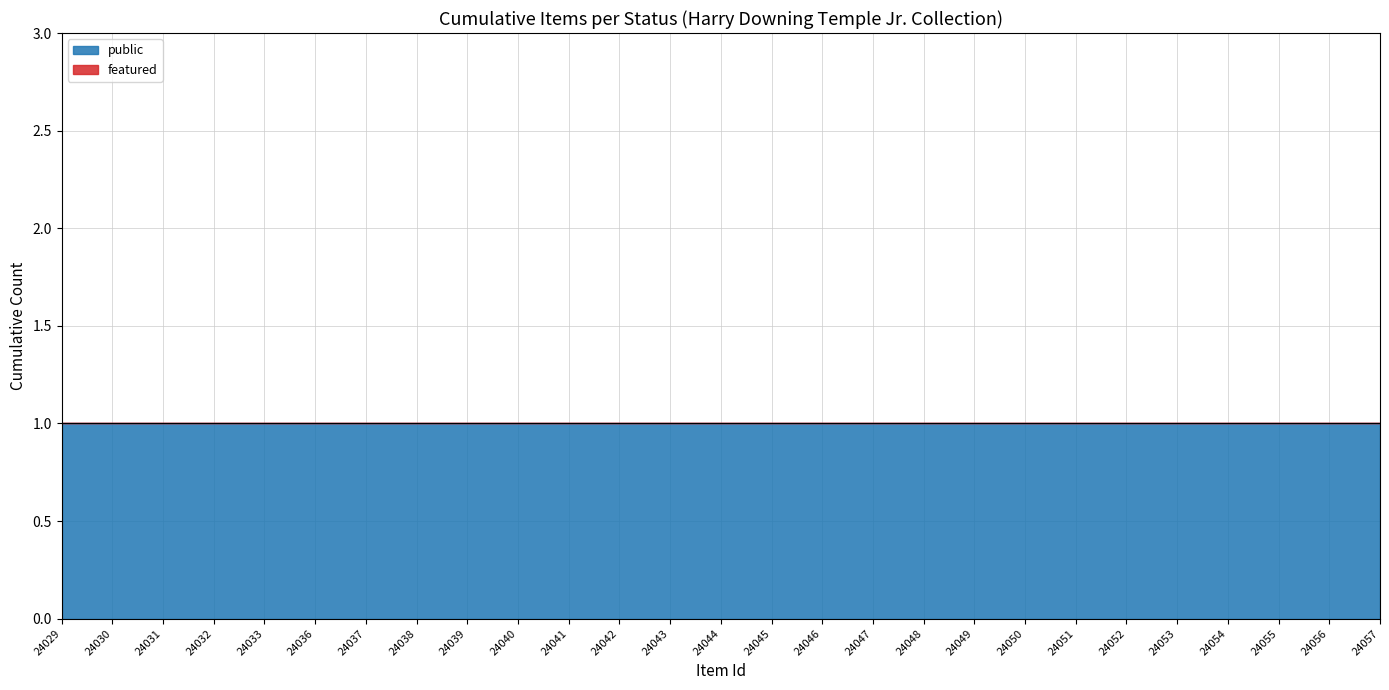

What are all the series names shown in the legend?

public, featured